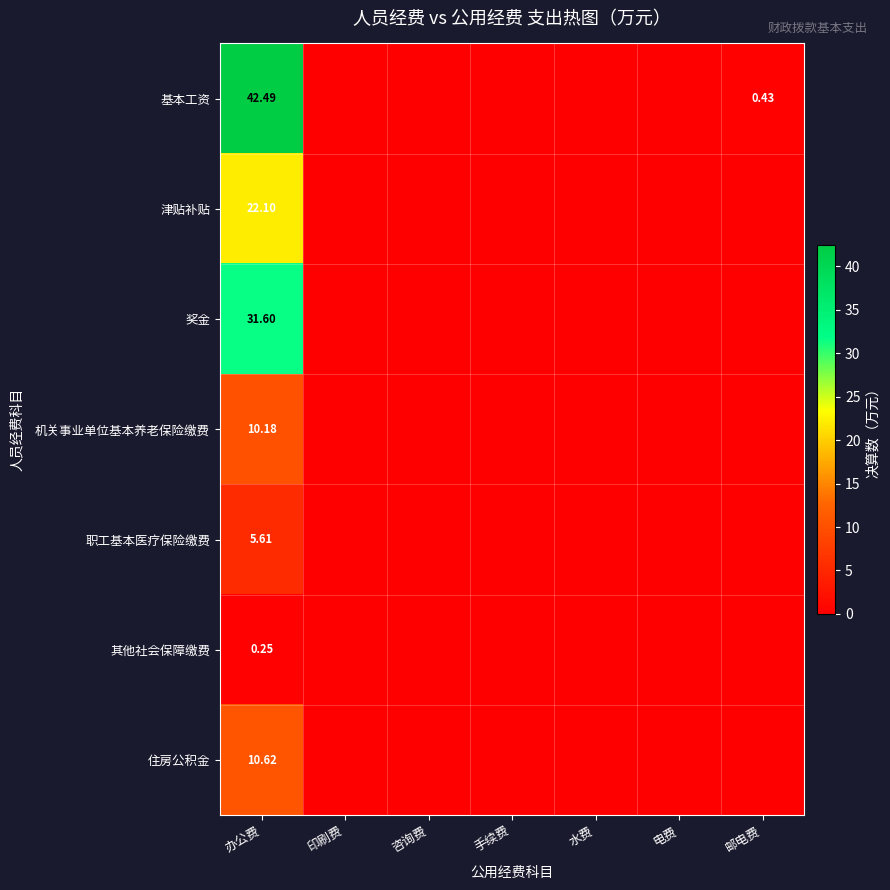

What is the spread (max minus min) of values at 邮电费?

0.4